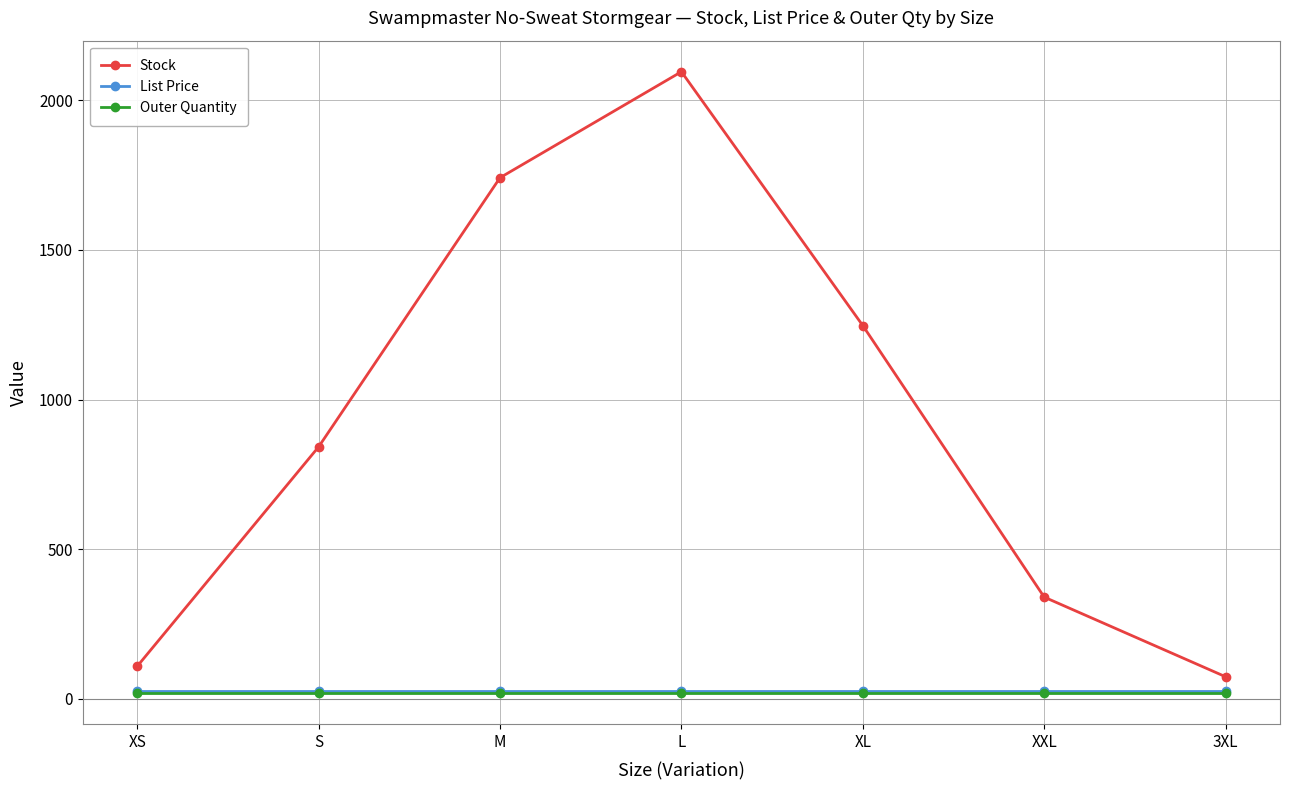

How many lines are shown in the chart?

3